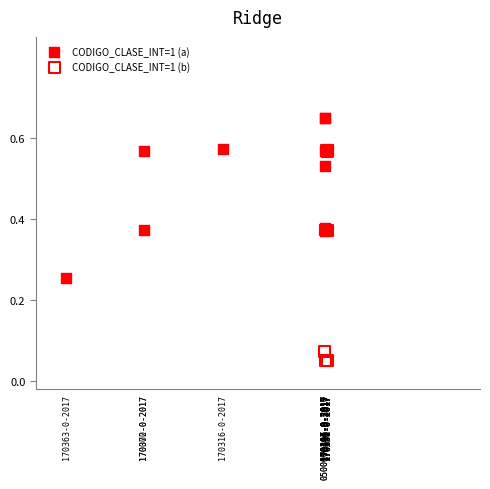

Which series reaches the minimum Y coordinate?

CODIGO_CLASE_INT=1 (b)